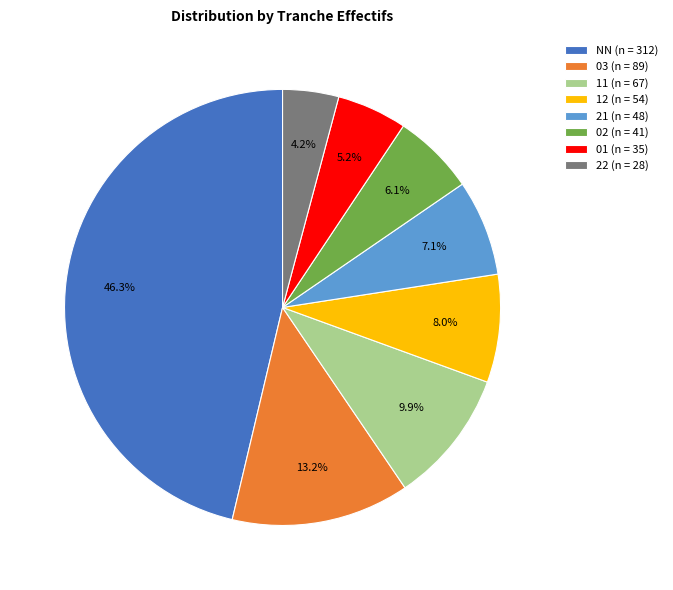

Which category has the smallest portion of the pie?

22